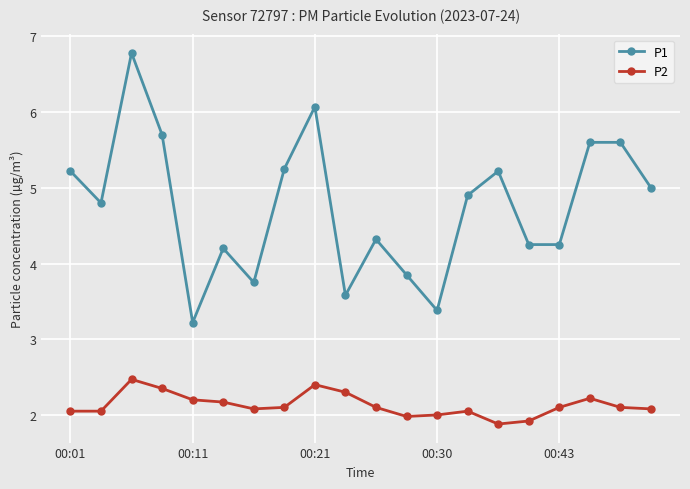

How many lines are shown in the chart?

2